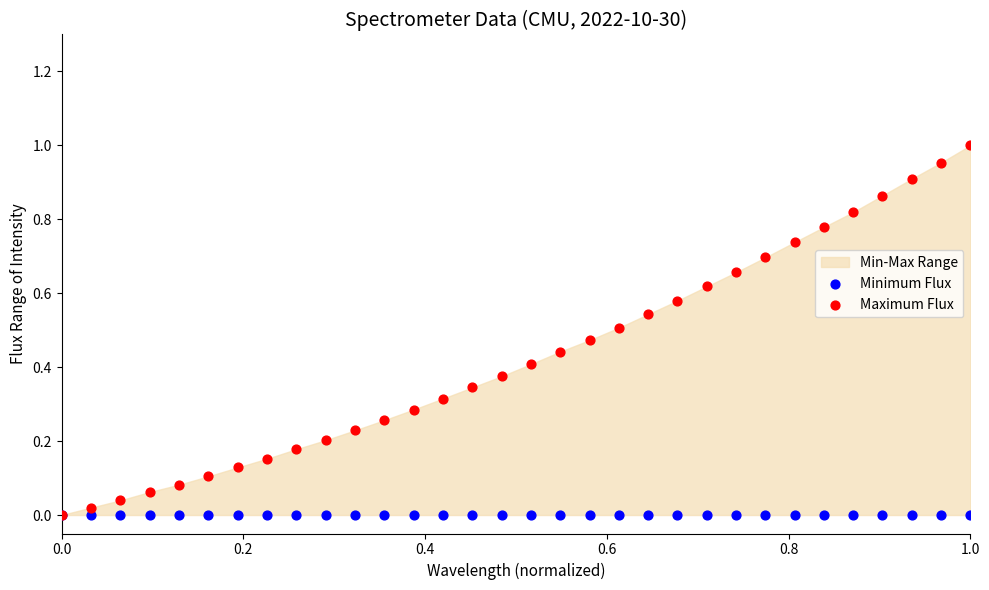

Which series has the largest Y range (max minus min)?

Maximum Flux